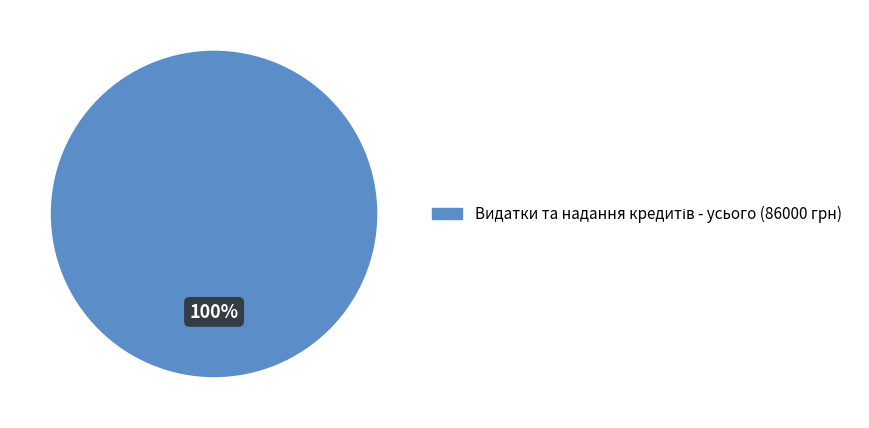

Is there a majority slice in this chart?

Yes